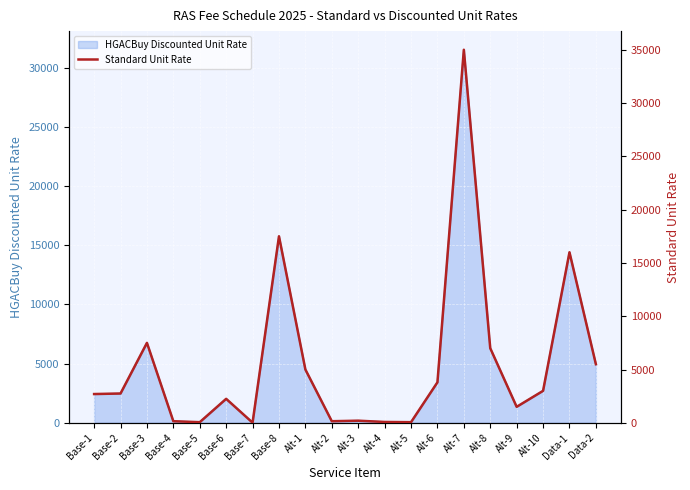

Reading right to left, what are all the values shown in this chart?

Data-2=5500	Data-1=16000	Alt-10=3000	Alt-9=1500	Alt-8=7000	Alt-7=35000	Alt-6=3800	Alt-5=60	Alt-4=80	Alt-3=200	Alt-2=150	Alt-1=5000	Base-8=17500	Base-7=15	Base-6=2250	Base-5=60	Base-4=150	Base-3=7500	Base-2=2750	Base-1=2700